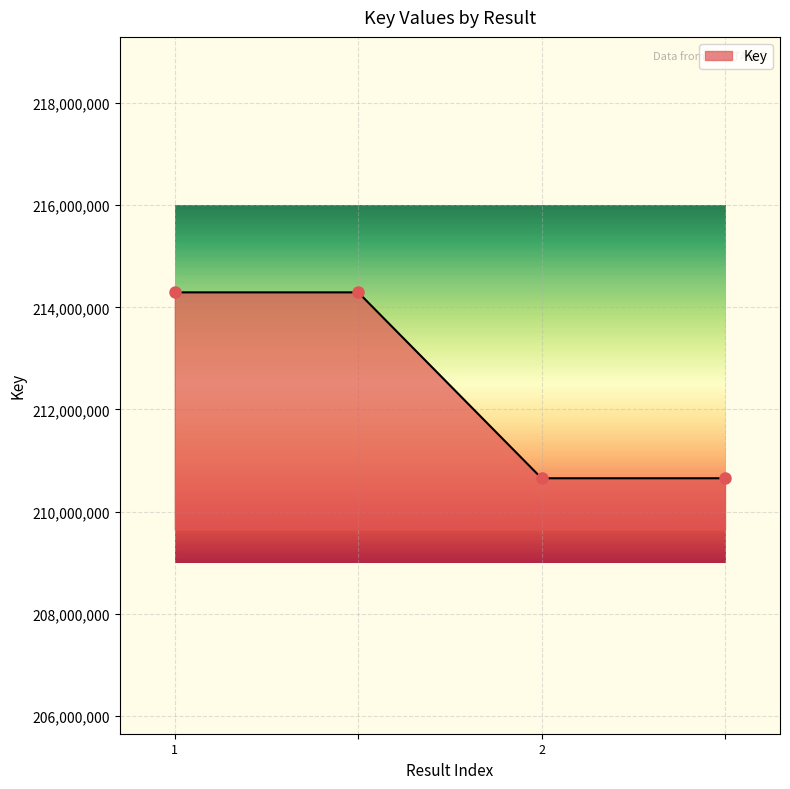

What is the difference between the maximum and second lowest values?

3638323